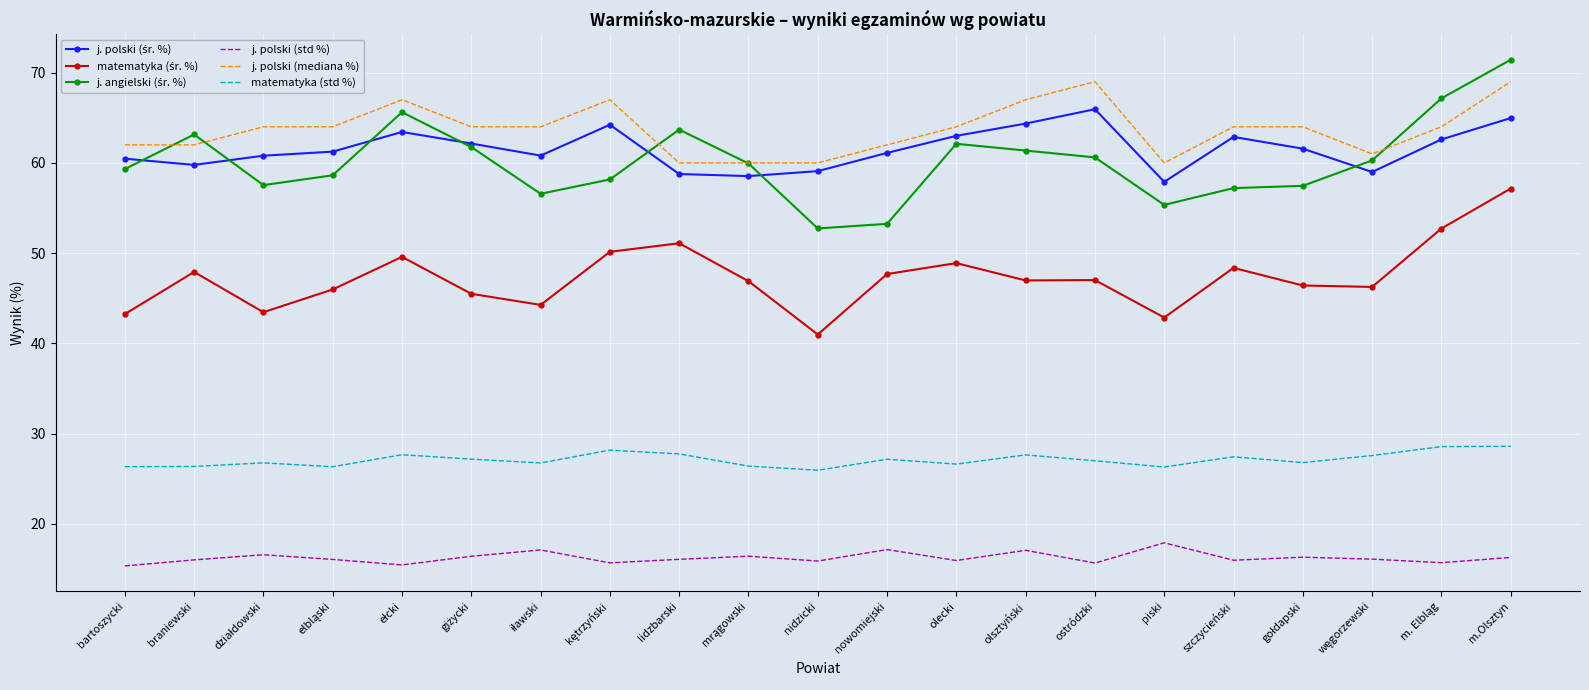

Between olsztyński and piski, which series saw the biggest shift?

j. polski (mediana %)